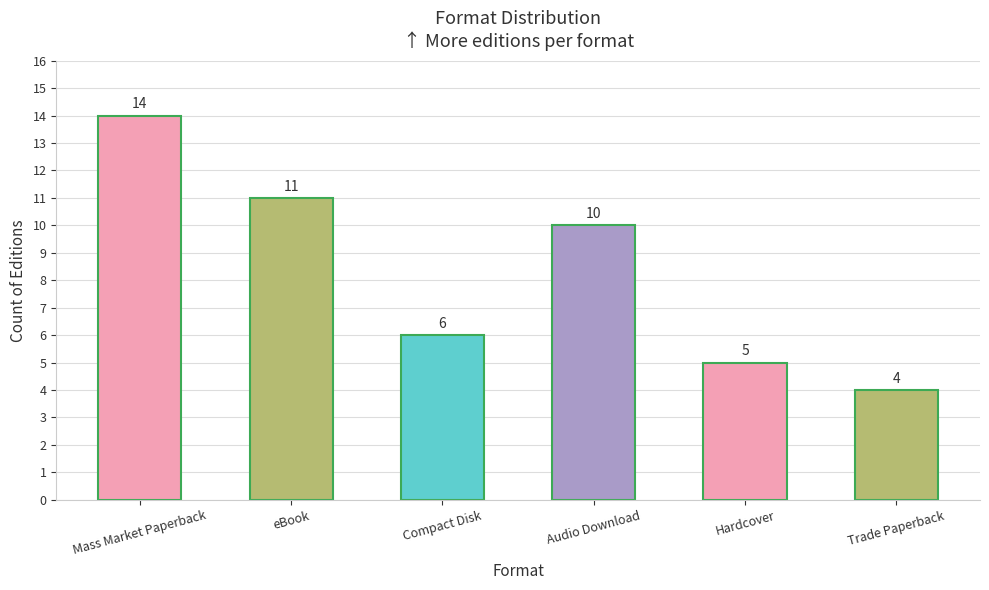

What position from the left is Compact Disk?

3